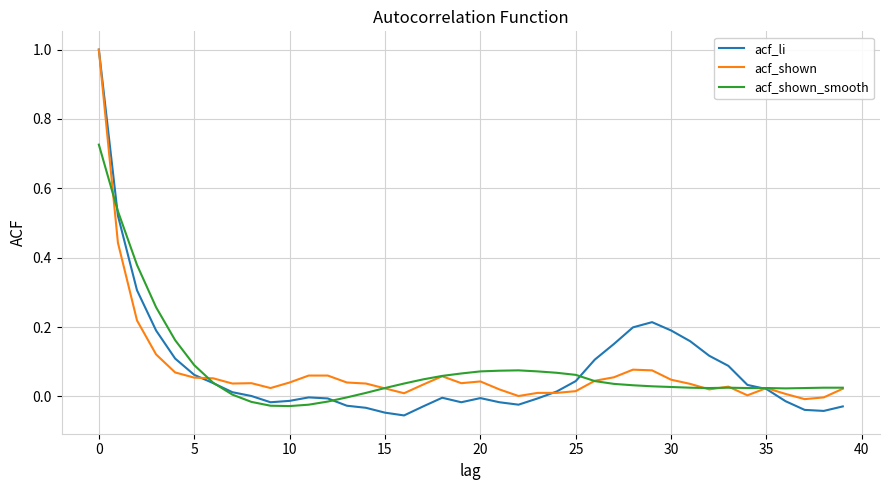

Which series has the largest range (max minus min)?

acf_li